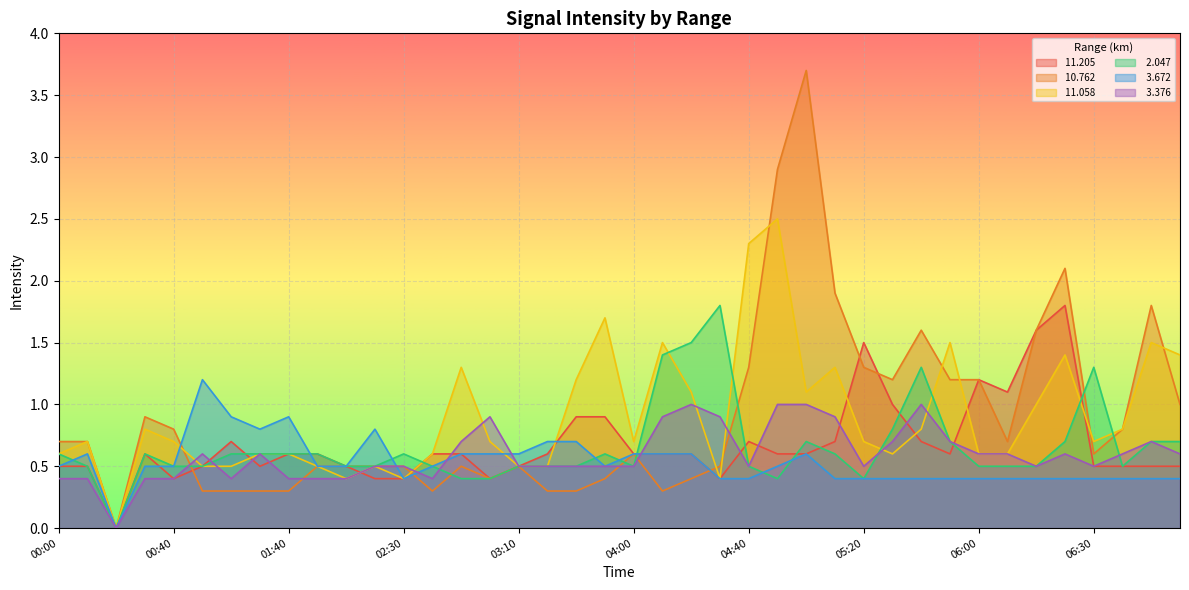

How many lines are shown in the chart?

6